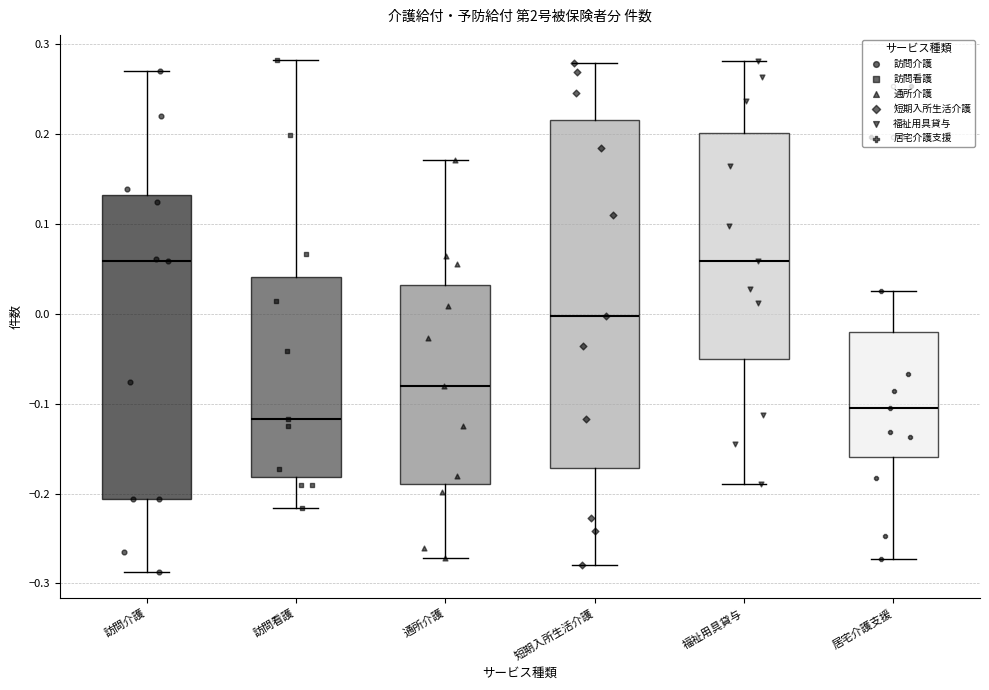

Reading left to right, read every box against the y-axis: the position of its median line, the range the box covers, and the ends of its whiskers. The values are not printed on the chart, so give them approximately, as read against the axis.

訪問介護: median 0.06, box -0.21 to 0.13, whiskers -0.29 to 0.27
訪問看護: median -0.12, box -0.18 to 0.04, whiskers -0.22 to 0.28
通所介護: median -0.08, box -0.19 to 0.03, whiskers -0.27 to 0.17
短期入所生活介護: median 0.00, box -0.17 to 0.22, whiskers -0.28 to 0.28
福祉用具貸与: median 0.06, box -0.05 to 0.20, whiskers -0.19 to 0.28
居宅介護支援: median -0.10, box -0.16 to -0.02, whiskers -0.27 to 0.03